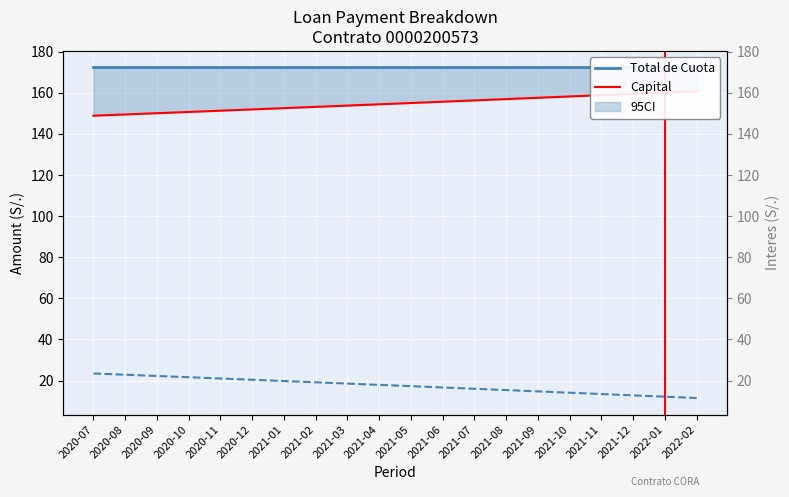

What is the total value across all series at 2021-01?

172.3